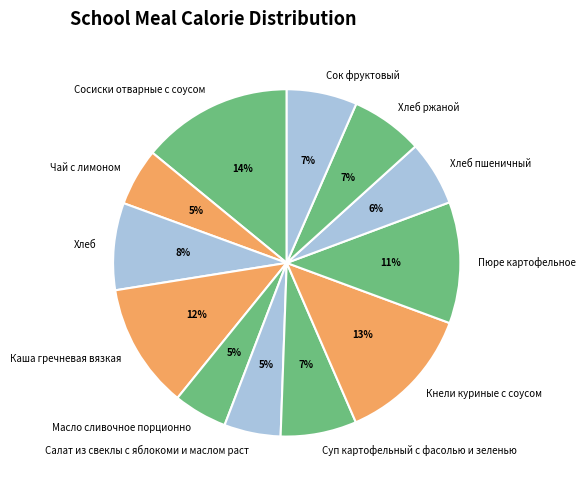

Count the number of slices in the pie.

12